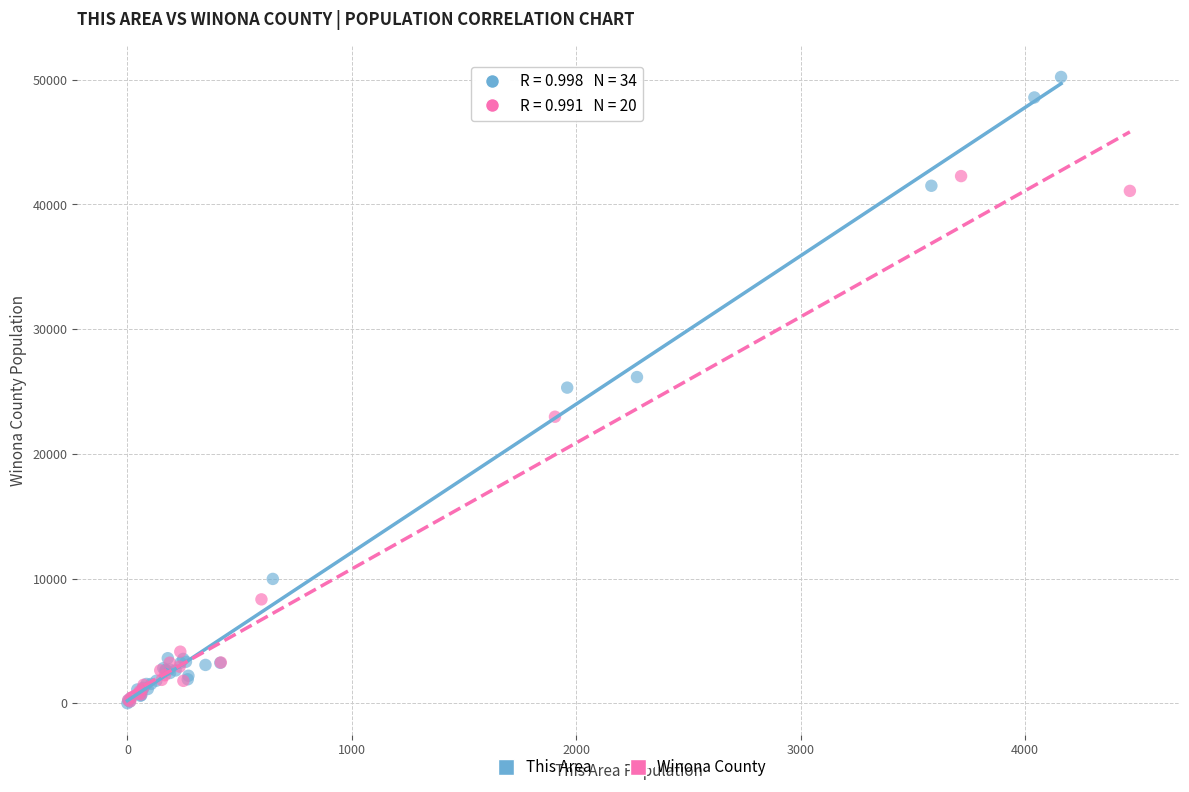

Which series has the widest spread of Y values?

This Area